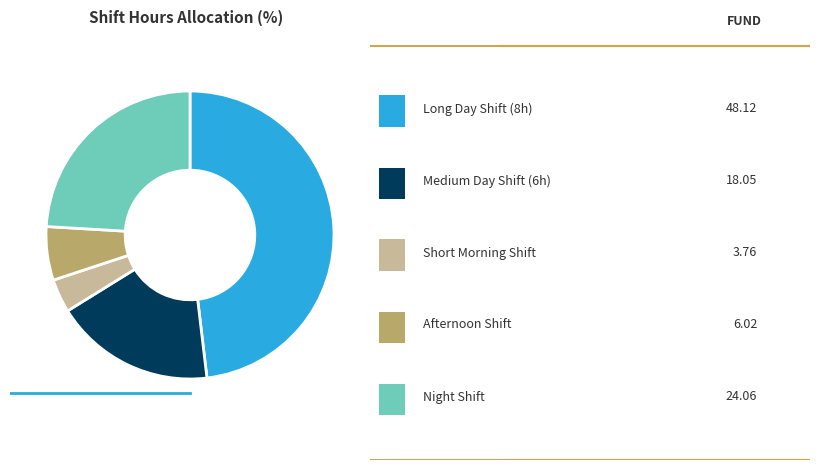

Is there any slice that represents more than half of the pie?

No